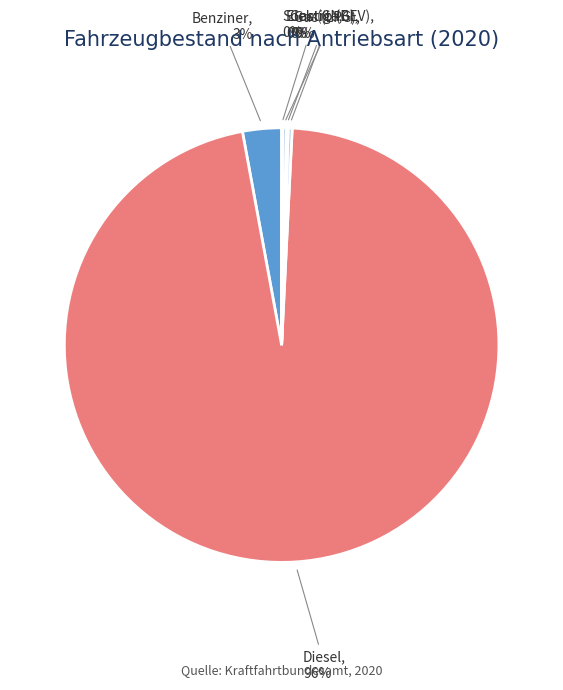

Which slice represents more than half of the pie?

Diesel